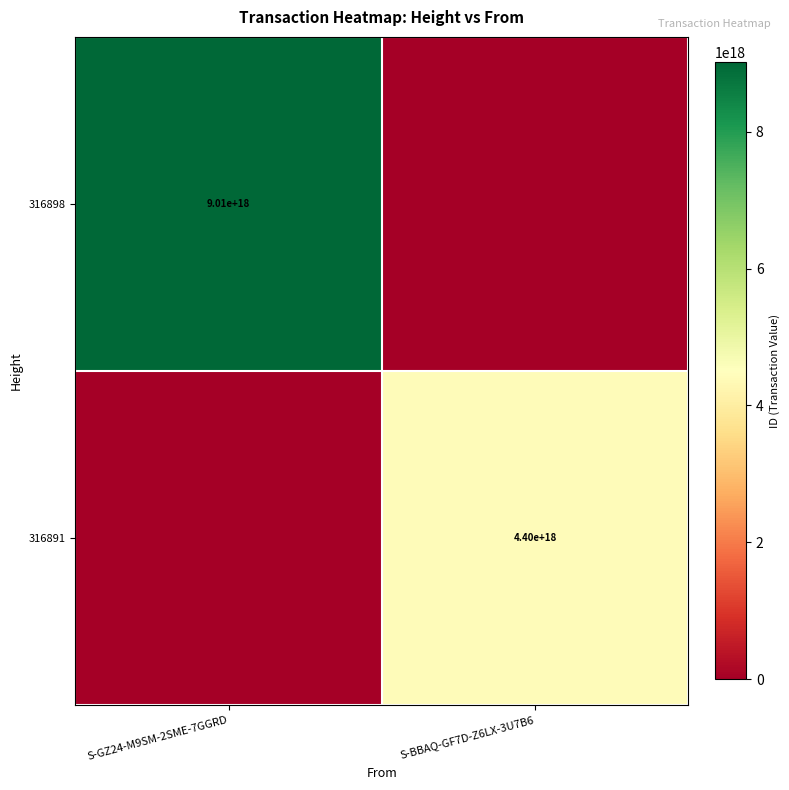

True or false: 316891 has a value of 1689078745502314240 at S-BBAQ-GF7D-Z6LX-3U7B6.

False